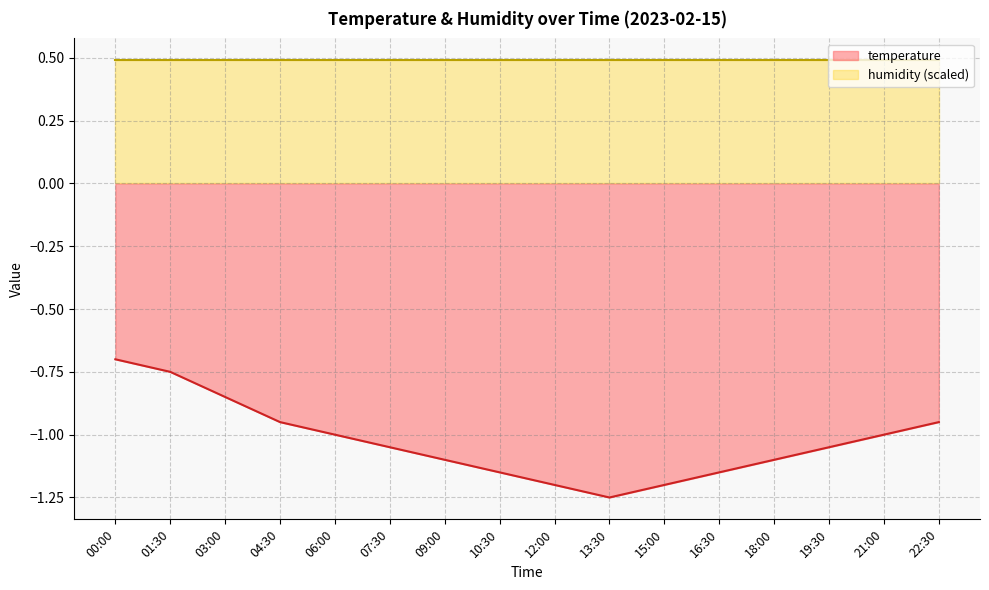

Is it true that the value at 04:30 is -1.6?

False